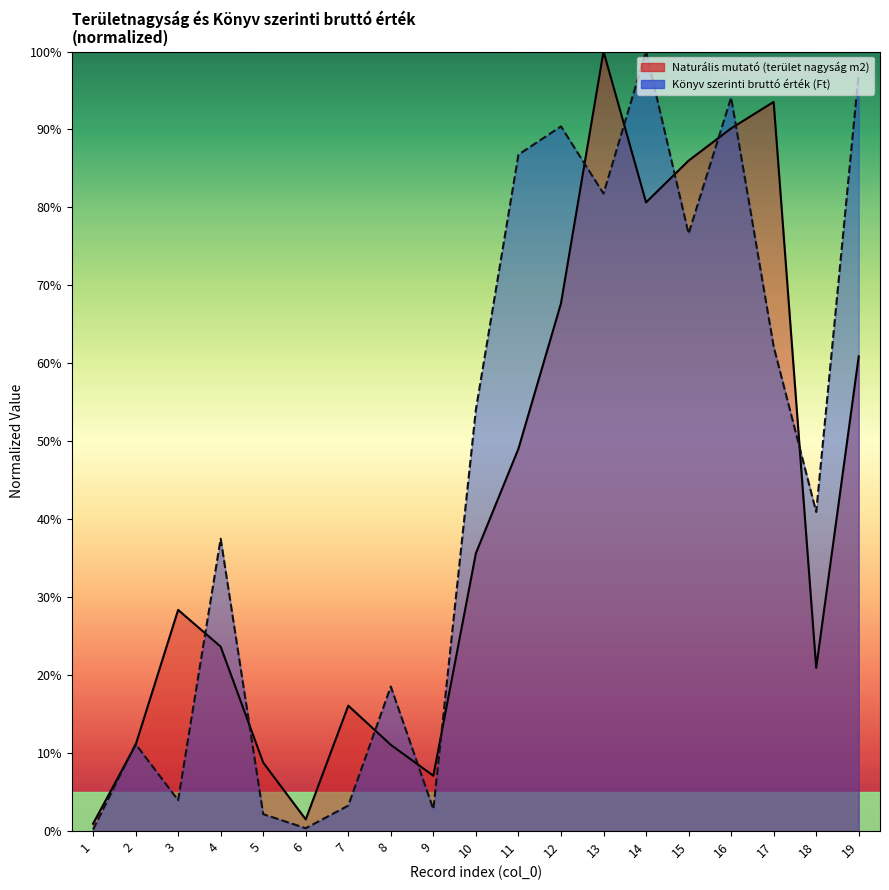

Rank the series by their average value, from highest to lowest.

Könyv szerinti bruttó érték (Ft), Naturális mutató (terület nagyság m2)